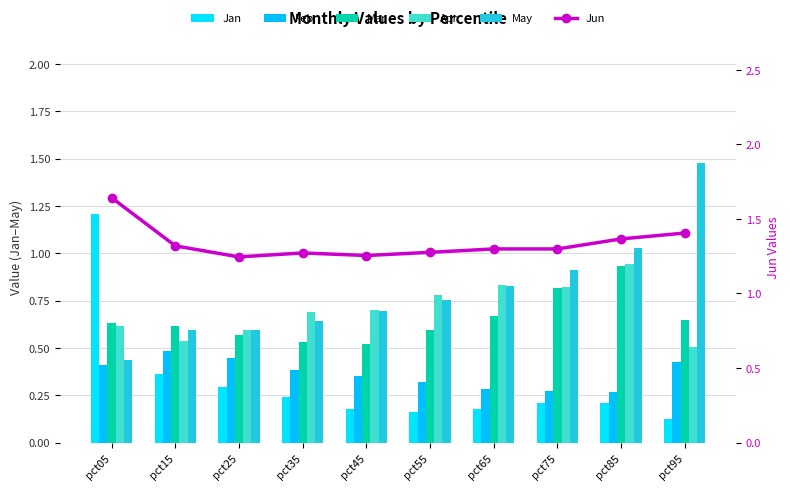

Does the chart contain stacked bars?

No